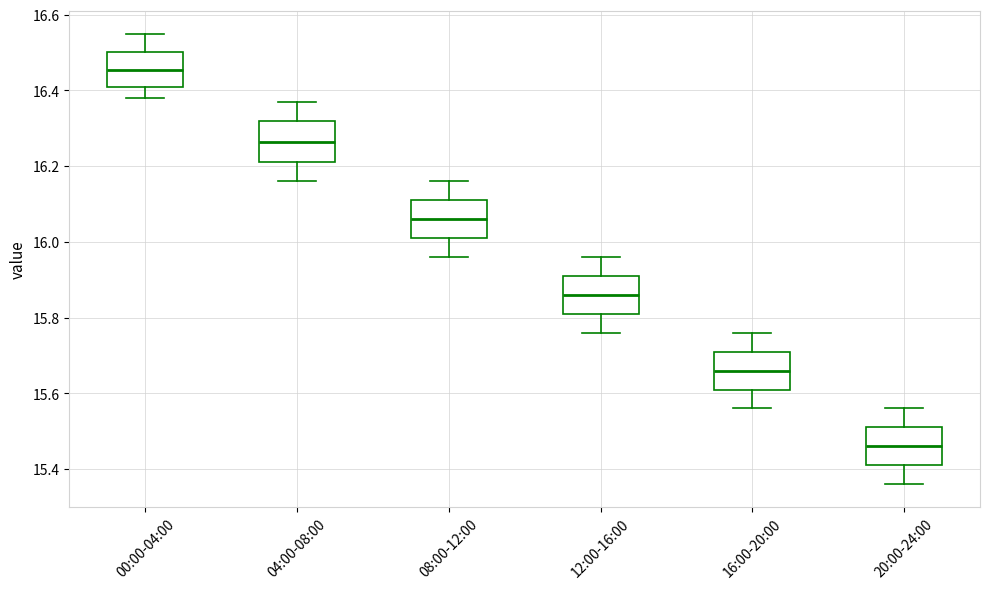

Where does the lower whisker of the box for 16:00-20:00 end on the y-axis? The values are not printed on the chart, so give them approximately, as read against the axis.

15.56